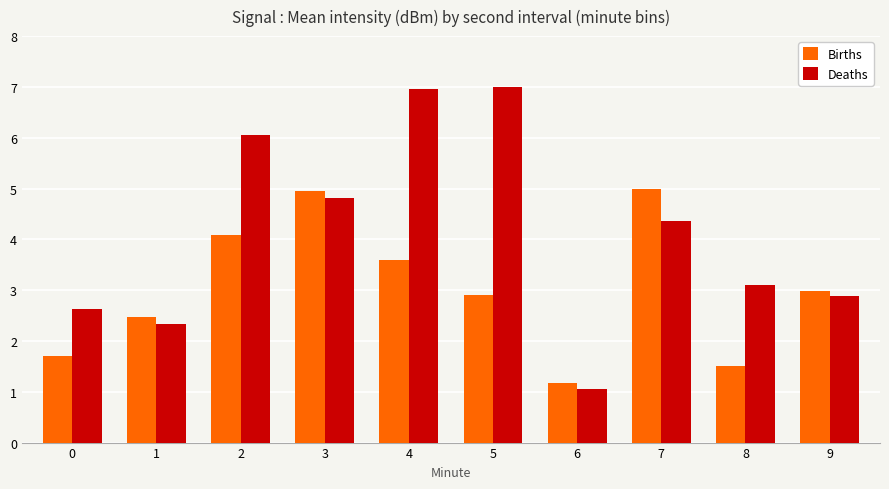

At how many categories does at least one series exceed 6?

3